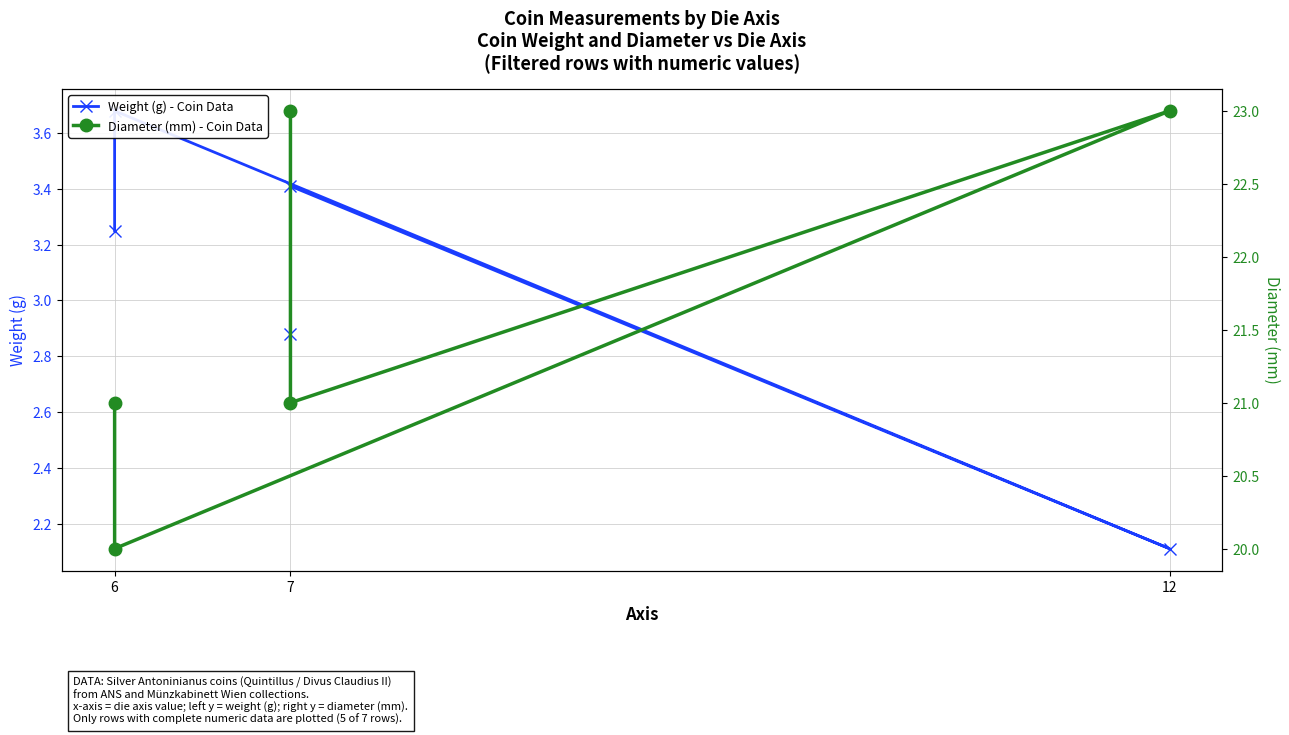

Reading left to right, transcribe all the data shown in this chart.

Weight (g) - Coin Data: 3.2	3.7	2.1	3.4	2.9
Diameter (mm) - Coin Data: 21.0	20.0	23.0	21.0	23.0